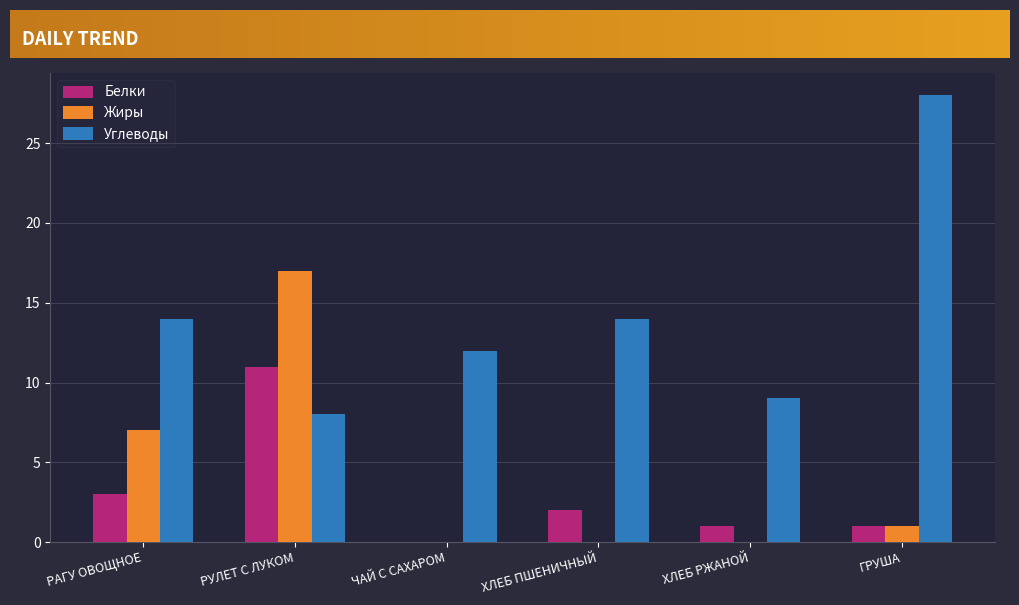

How many groups of bars are there?

6